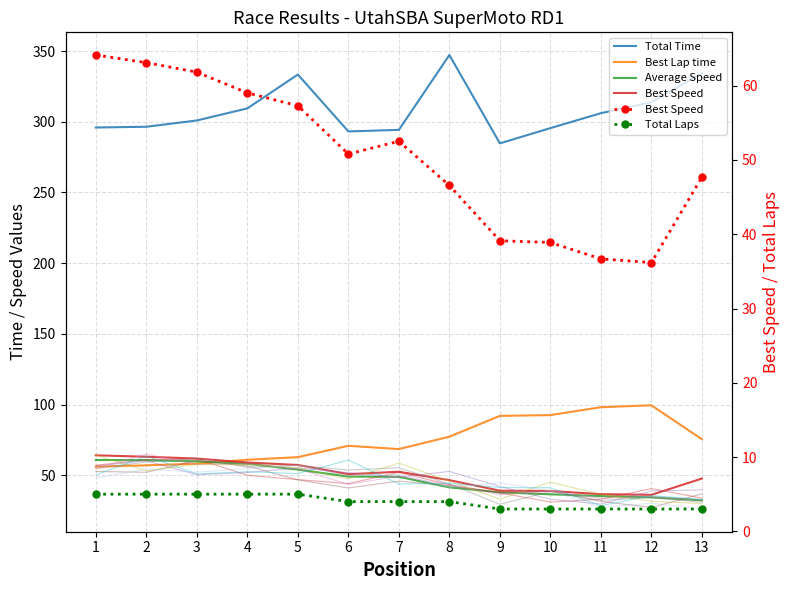

What is the maximum value for Total Time?

347.2